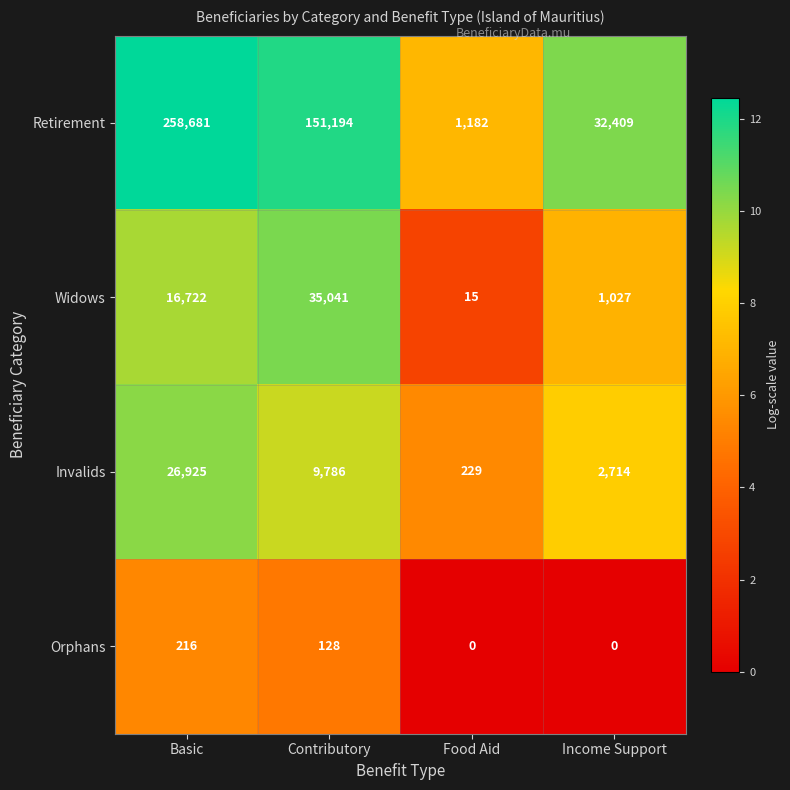

How many categories are shown in the chart?

4